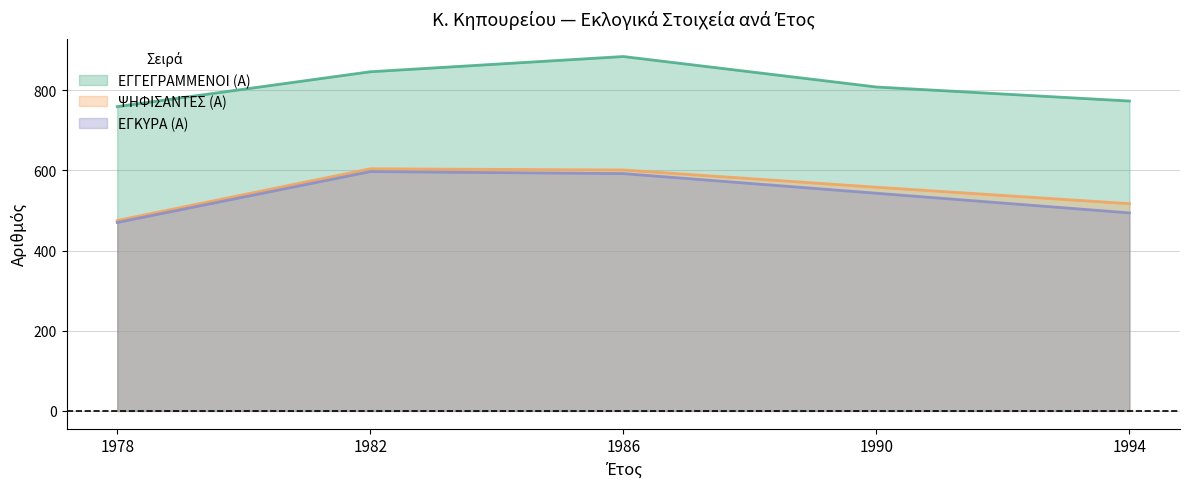

Which has a higher value, 1986 or 1982?

1986